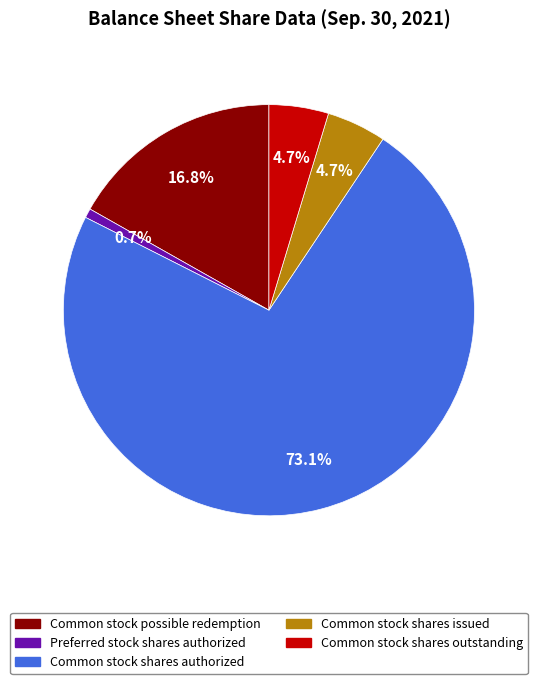

The Common stock shares outstanding slice represents 5% of the pie. True or false?

True